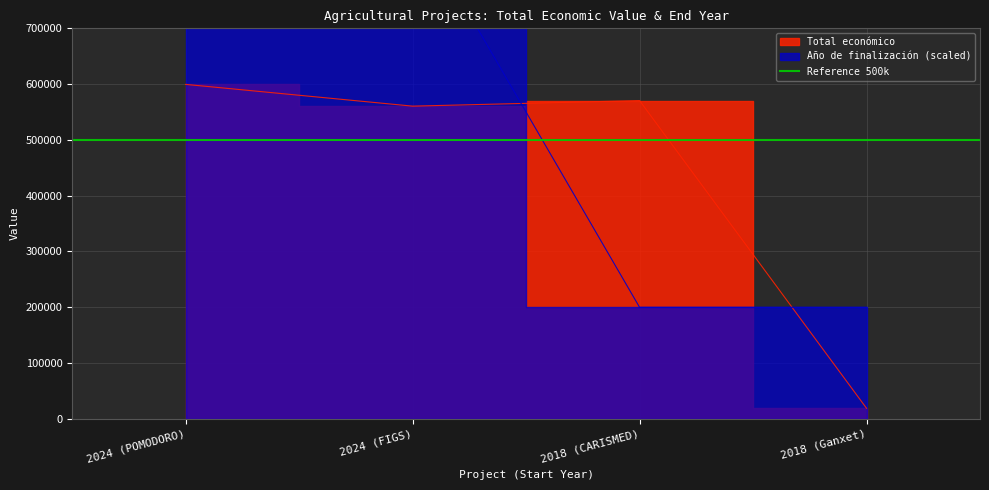

List the series in order of their peak value, highest first.

Año de finalización, Total económico